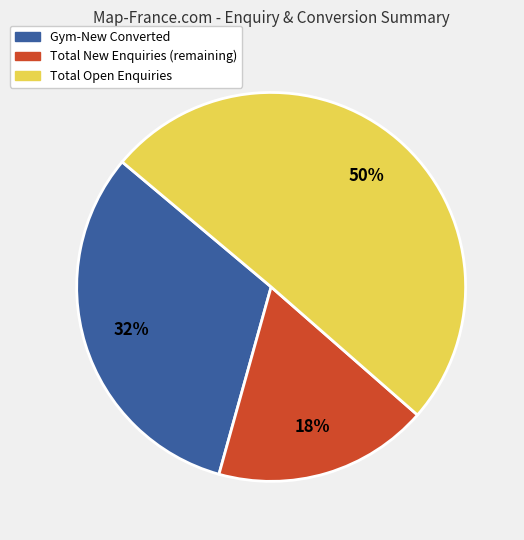

To the nearest percent, what is the average slice percentage?

33%